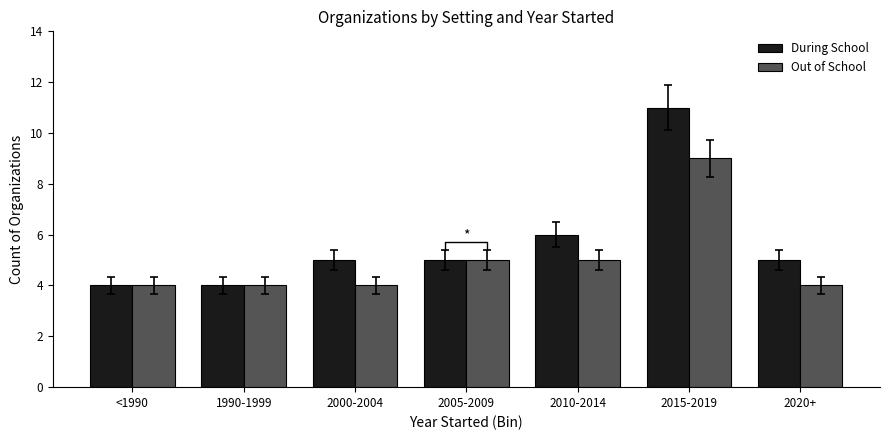

What is the total value across all series at 2020+?

9